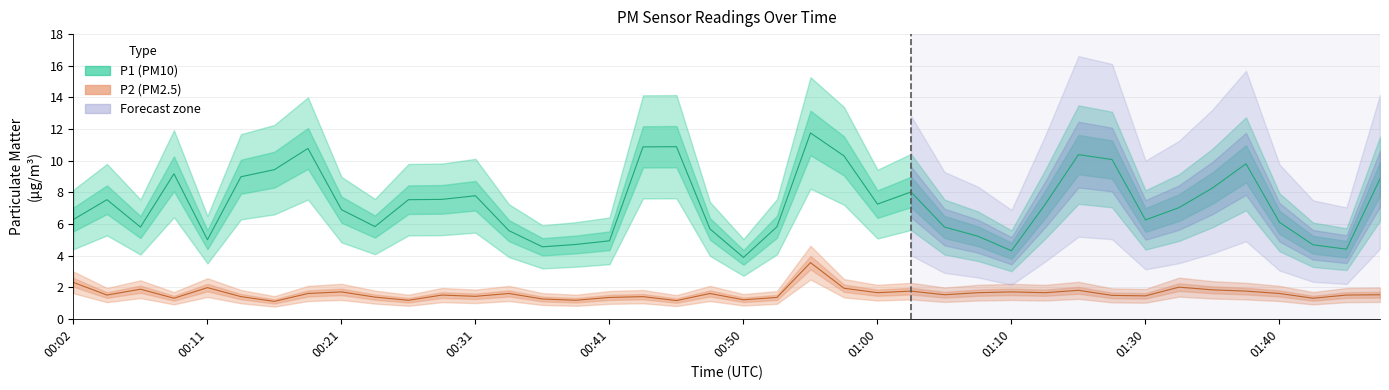

At how many categories does at least one series exceed 3?

40